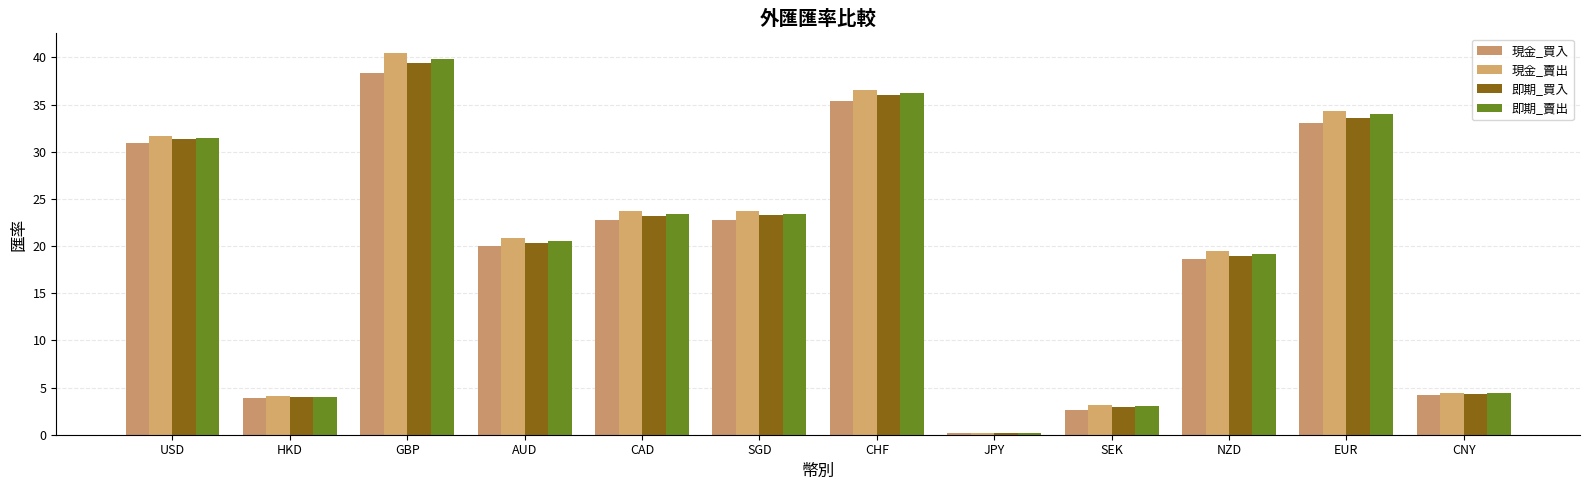

What is the total value across all series at NZD?

76.2